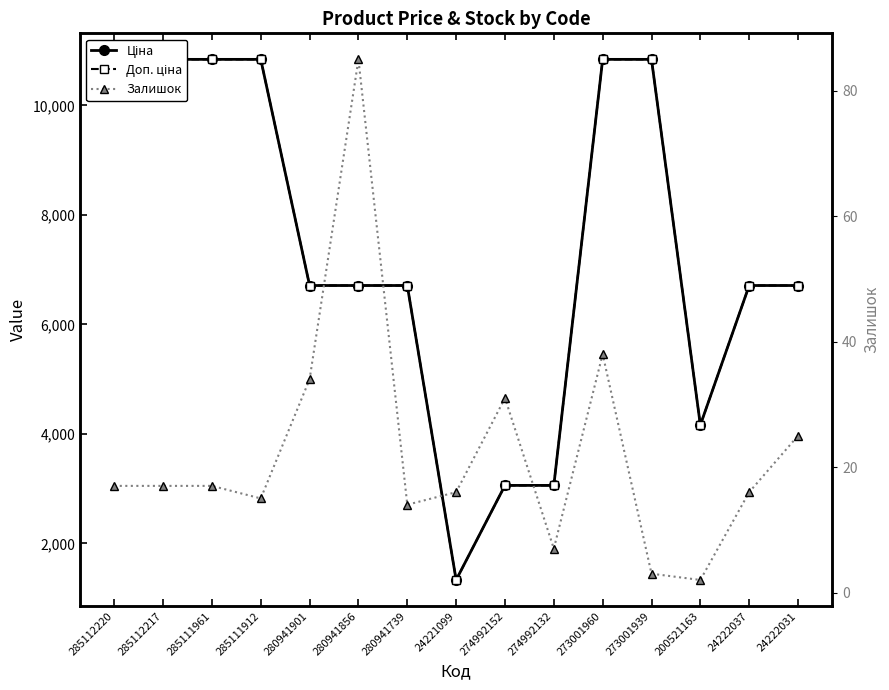

Which series has the largest range (max minus min)?

Ціна